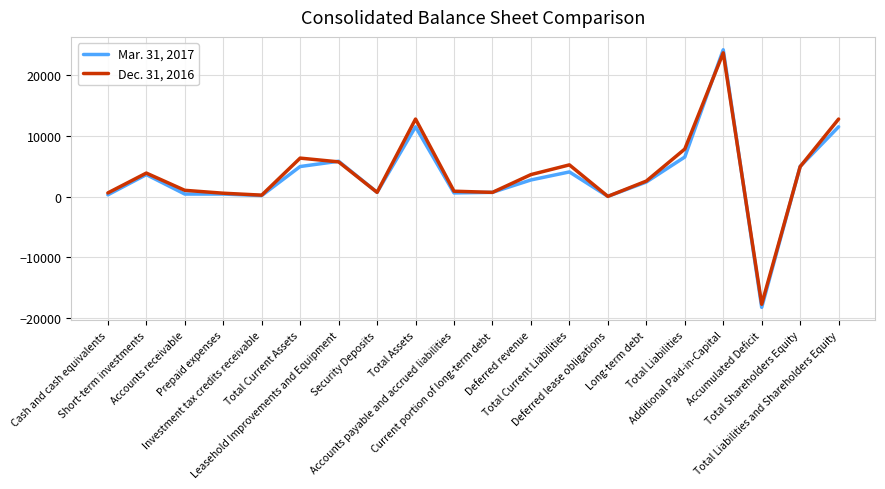

What is the spread (max minus min) of values at Total Liabilities?

1316